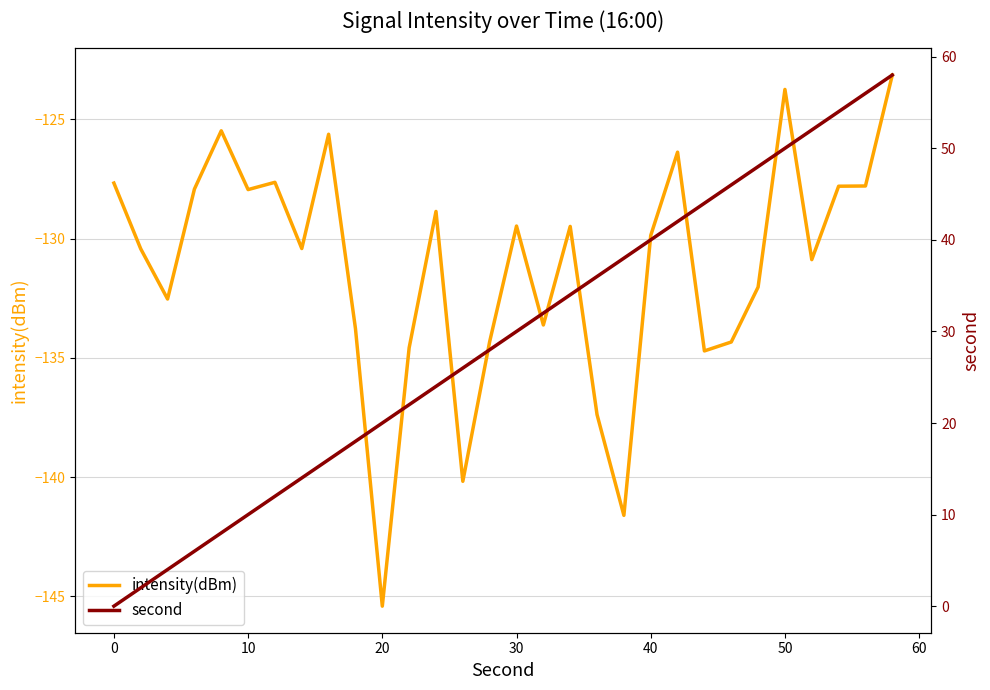

What is the maximum value for intensity(dBm)?

-123.1